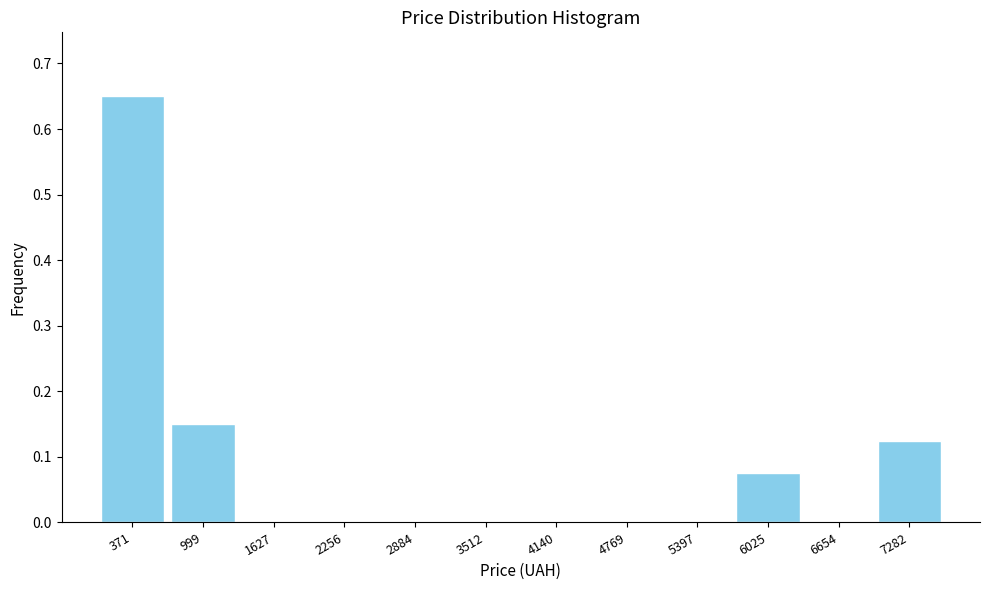

How tall is the bar that spans 5700 to 6300 on the x-axis? Neither the bar edges nor the heights are printed on the chart, so give them approximately, as read against the axes.

0.08